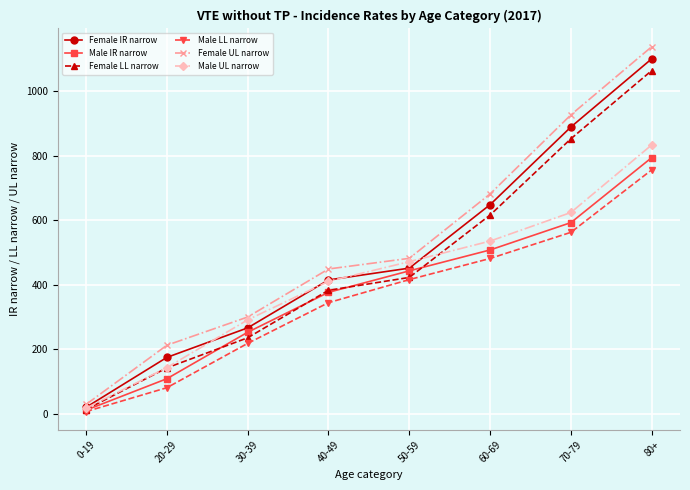

Rank the categories by Male UL narrow value from highest to lowest.

80+, 70-79, 60-69, 50-59, 40-49, 30-39, 20-29, 0-19